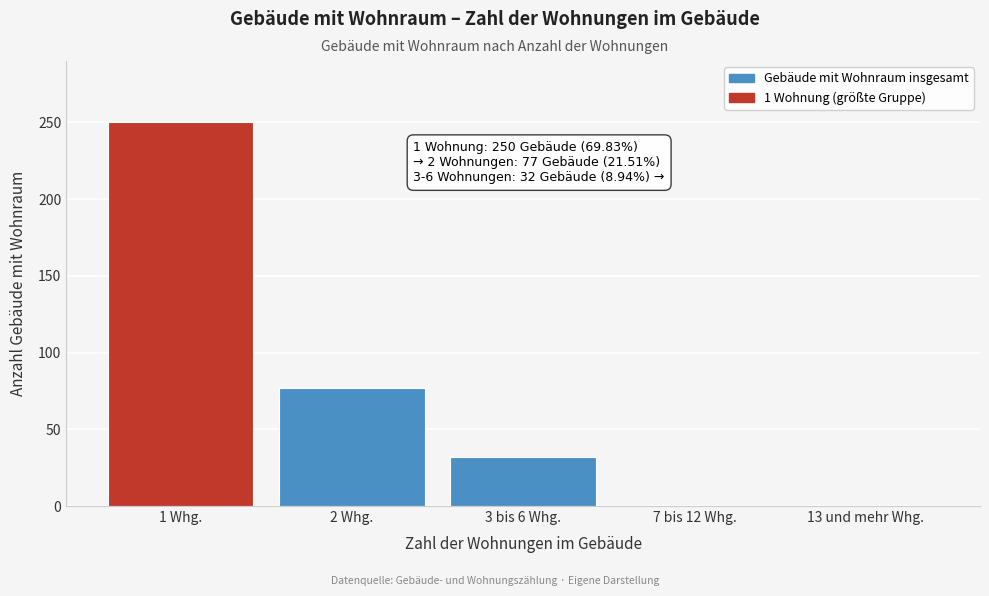

Reading right to left, extract all data points from this chart.

13 und mehr Whg.=0	7 bis 12 Whg.=0	3 bis 6 Whg.=32	2 Whg.=77	1 Whg.=250